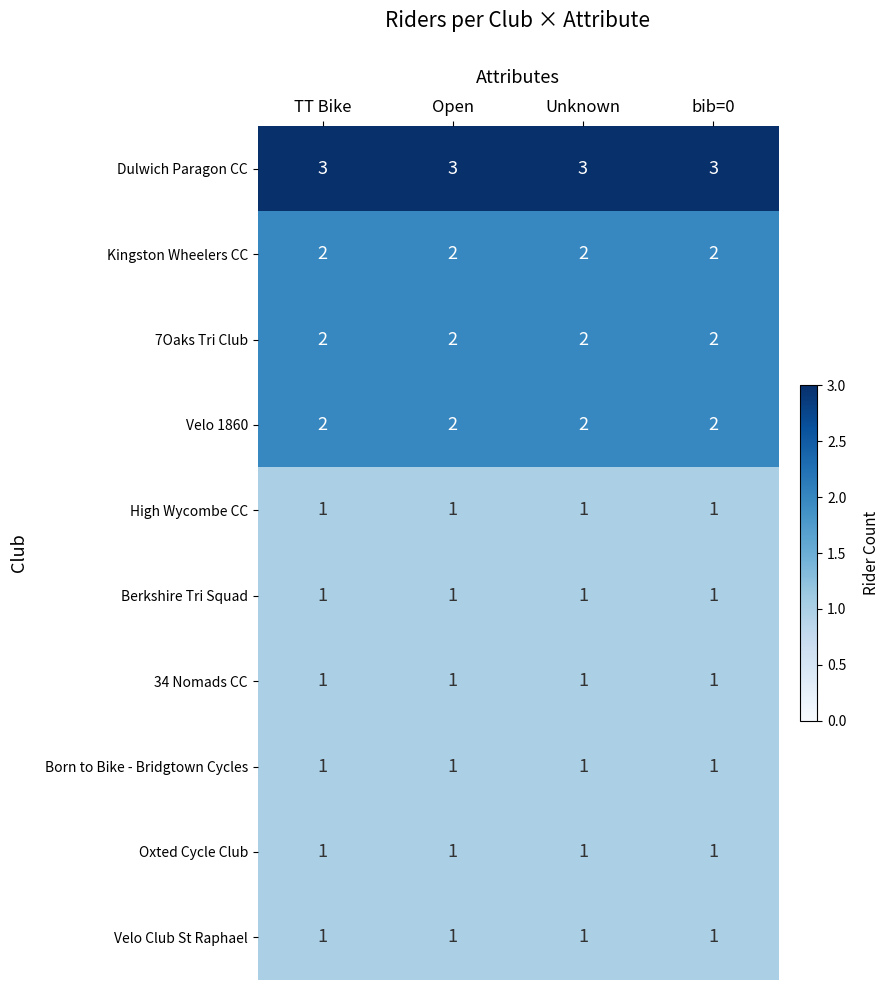

True or false: Velo 1860 has a value of 2 at bib=0.

True